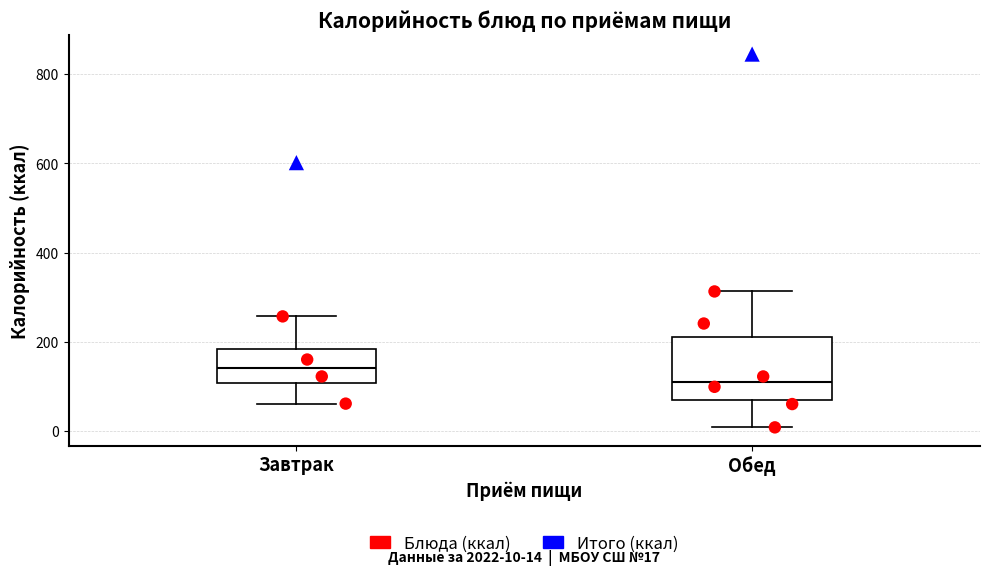

Which box is the tallest, from its lower edge to its upper edge?

Обед